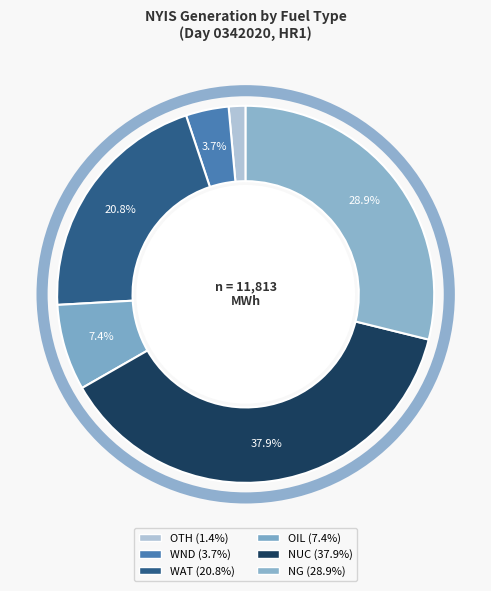

To the nearest percent, what portion does WAT represent?

21%